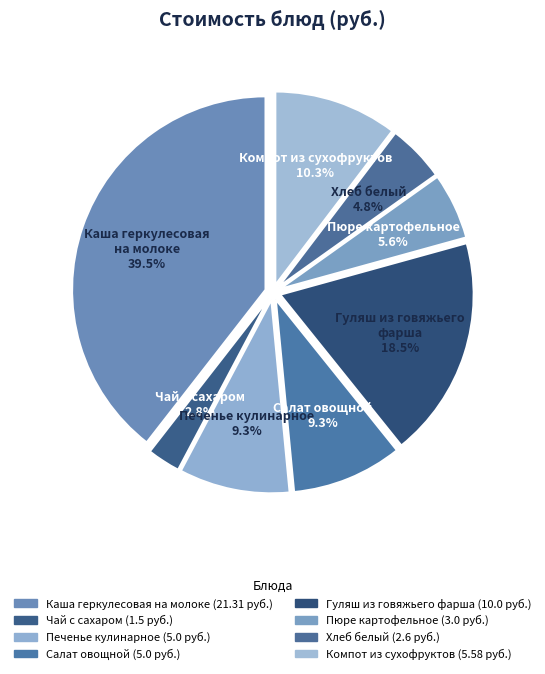

Combined, do Чай с сахаром and Компот из сухофруктов account for over 50%?

No